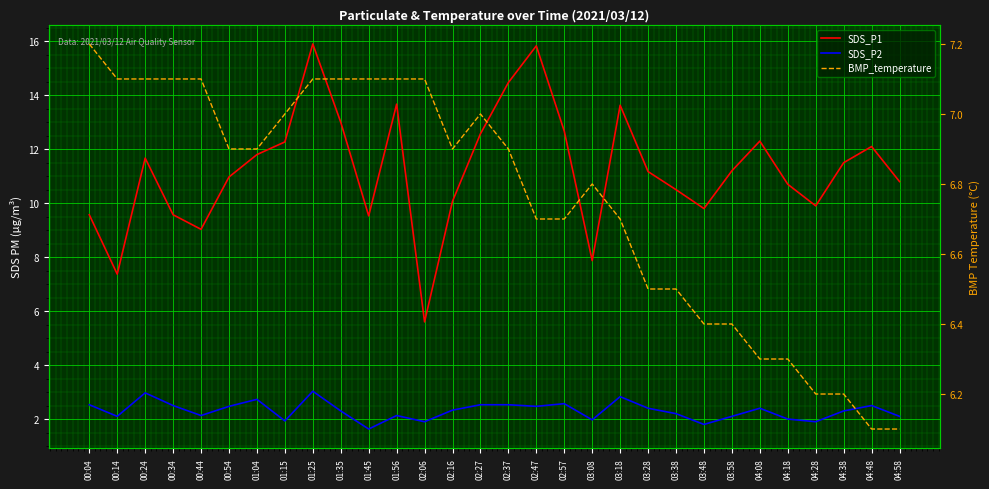

What is the spread (max minus min) of values at 01:45?

7.9